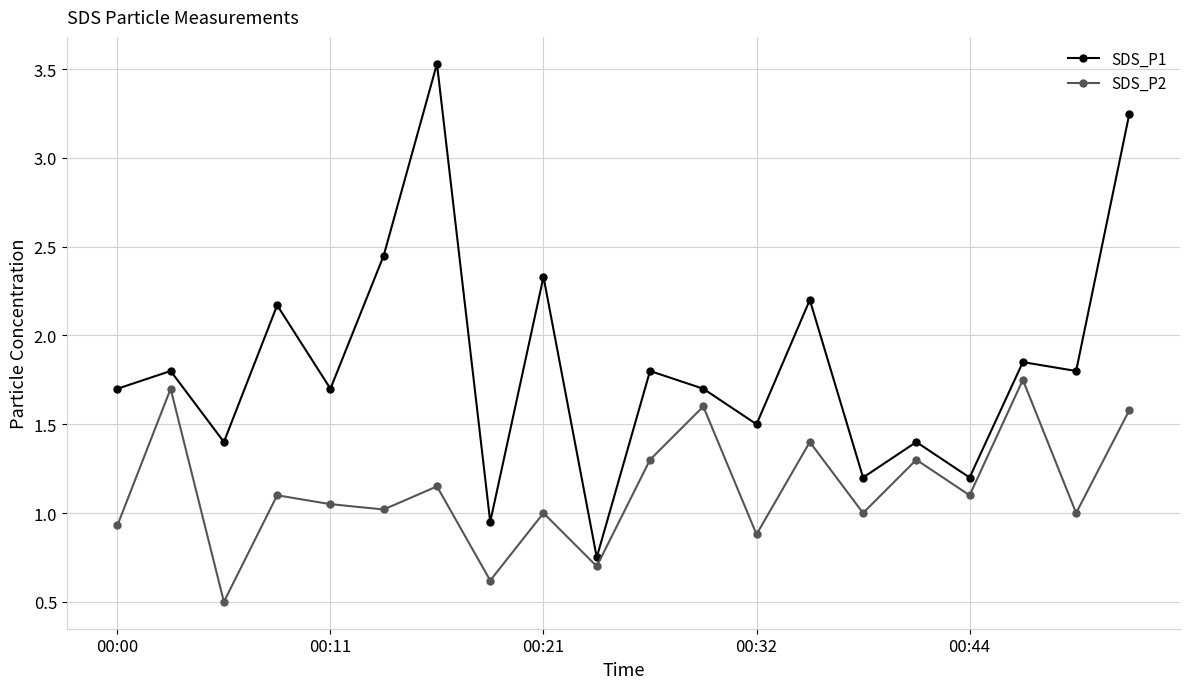

Which series has the widest spread of values?

SDS_P1